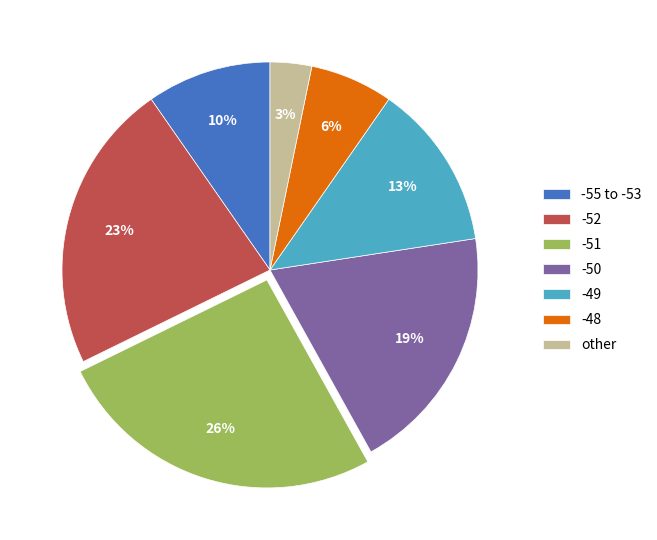

To the nearest percent, what portion does -49 represent?

13%